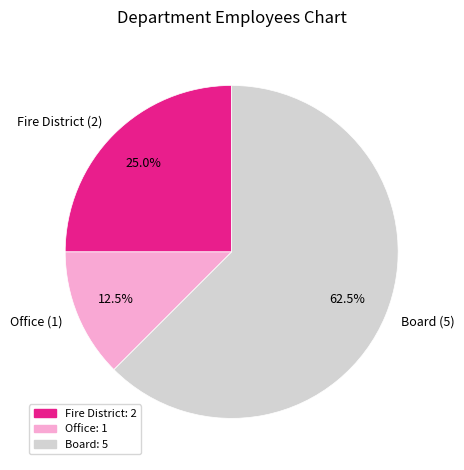

Count the number of slices in the pie.

3